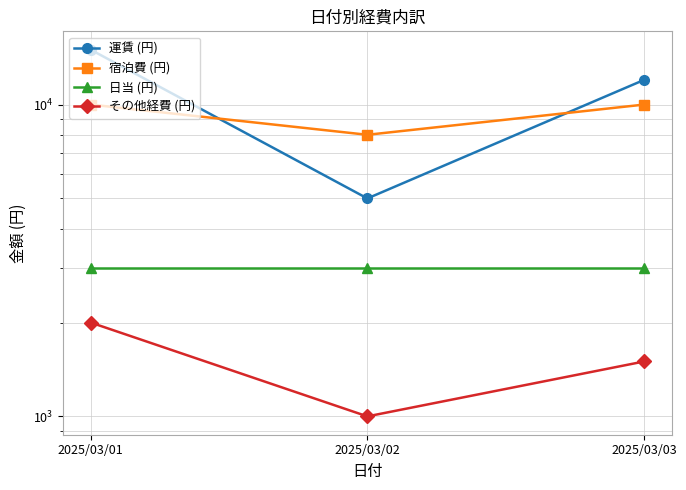

Which category has the lowest value in the 日当 (円) series?

2025/03/01